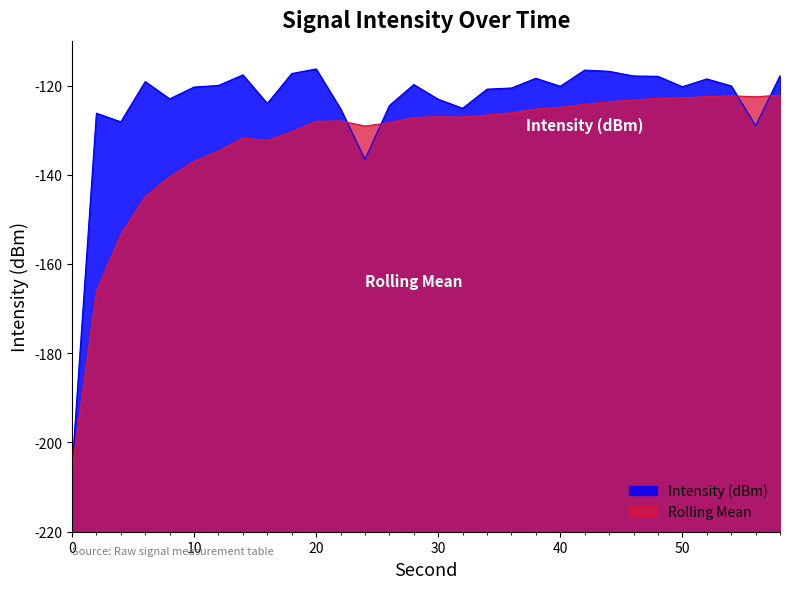

Where do Intensity (dBm) and Rolling Mean first cross each other?

22 and 24